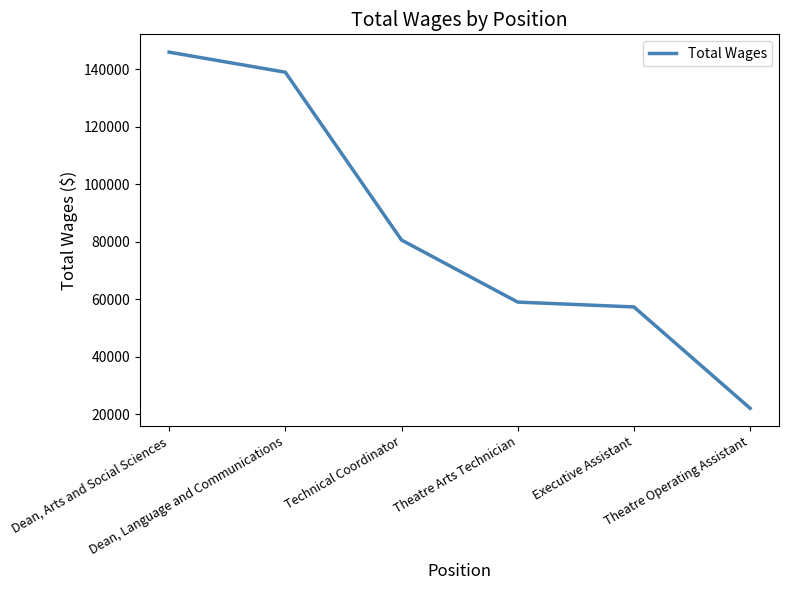

Rank the categories by value from highest to lowest.

Dean, Arts and Social Sciences, Dean, Language and Communications, Technical Coordinator, Theatre Arts Technician, Executive Assistant, Theatre Operating Assistant